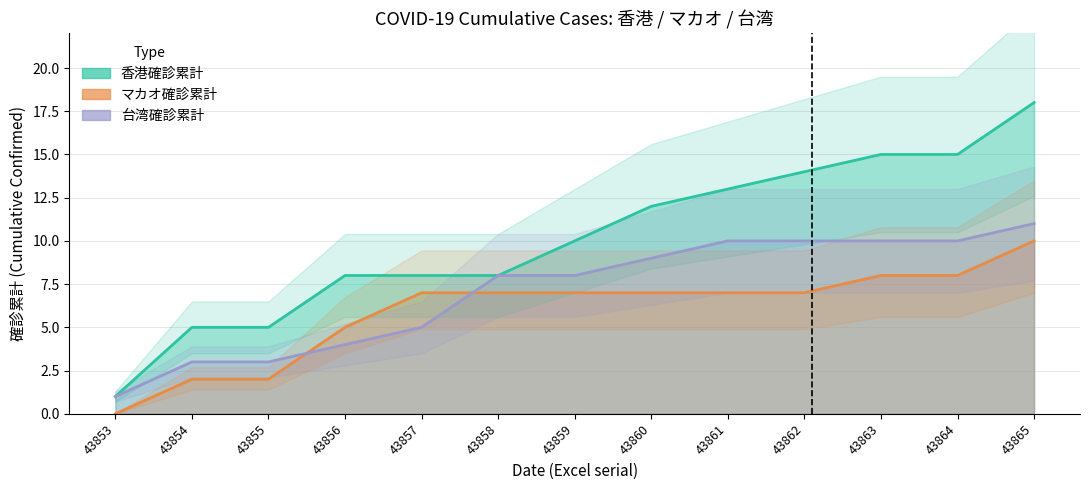

Between 43861 and 43854, which is larger?

43861